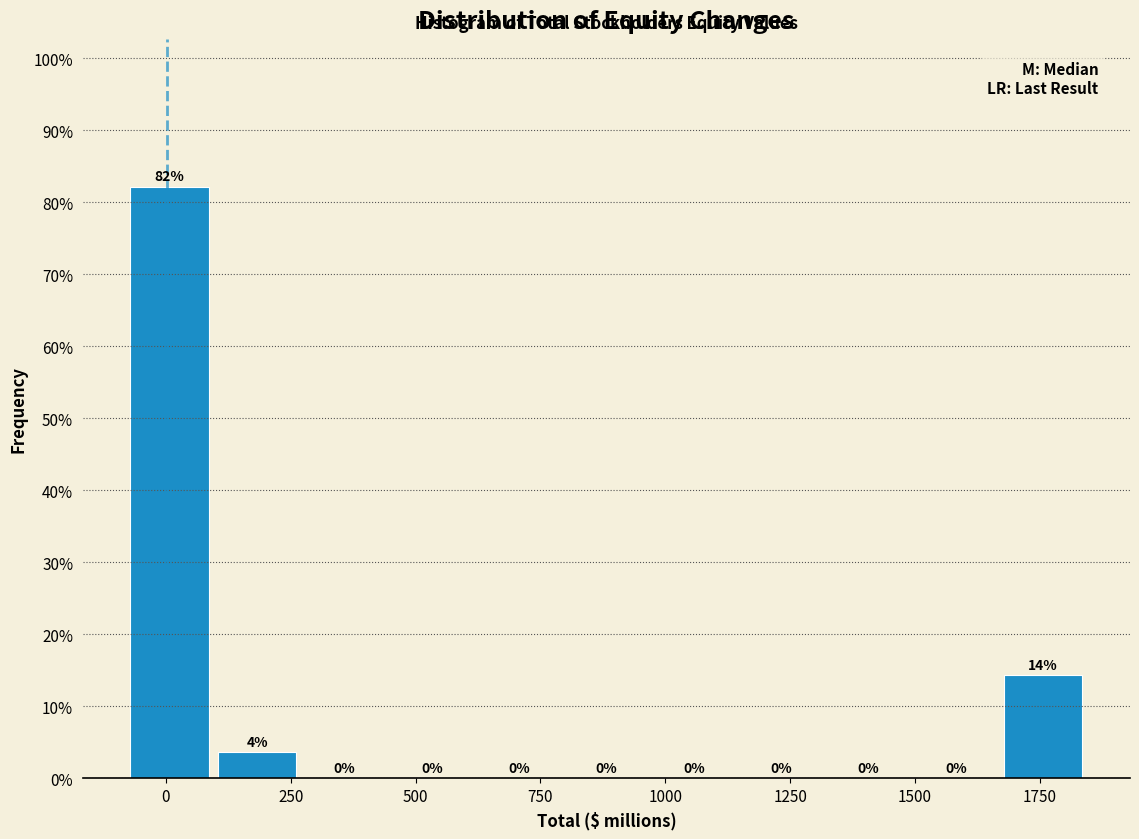

Read against the x-axis, roughly where is the centre of the tallest bar?

0